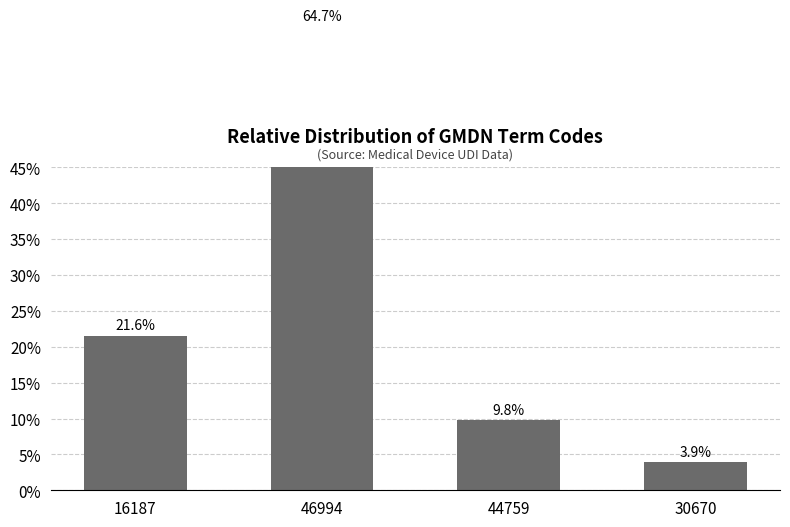

How many series are shown in this chart?

1